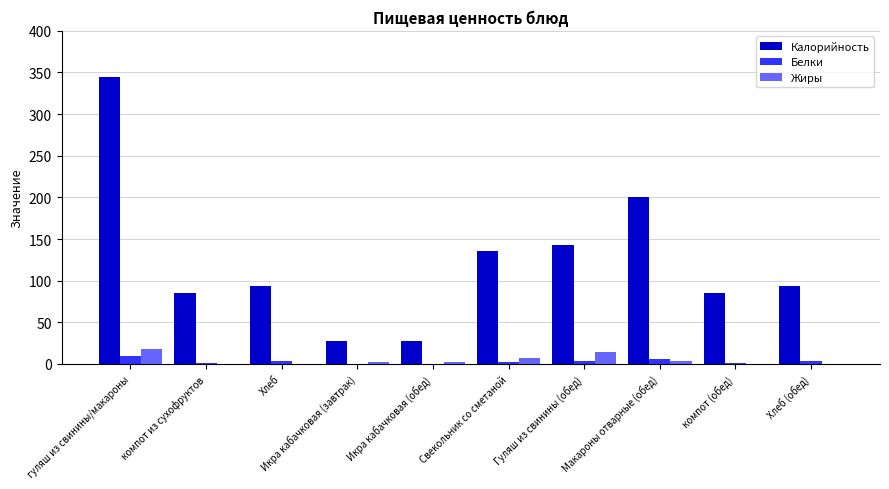

Which category has the highest value across all series?

гуляш из свинины/макароны